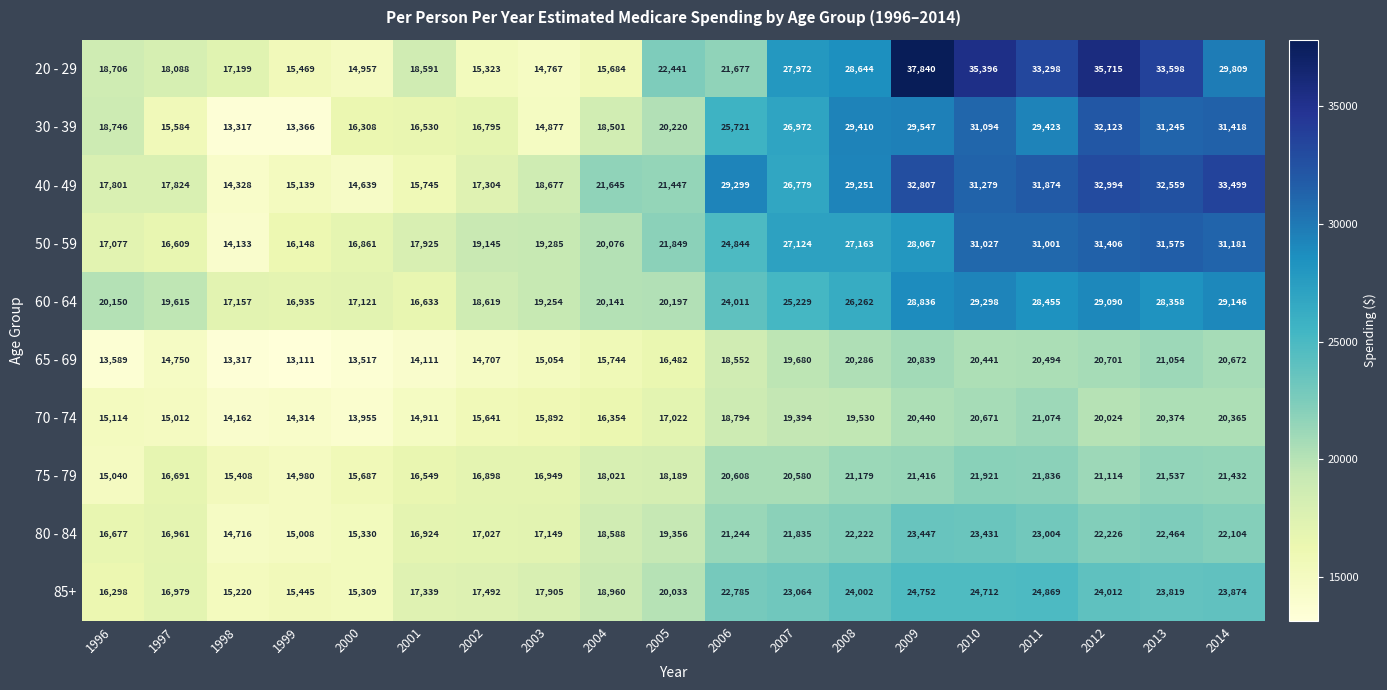

At which category is the sum across all series the highest?

2012